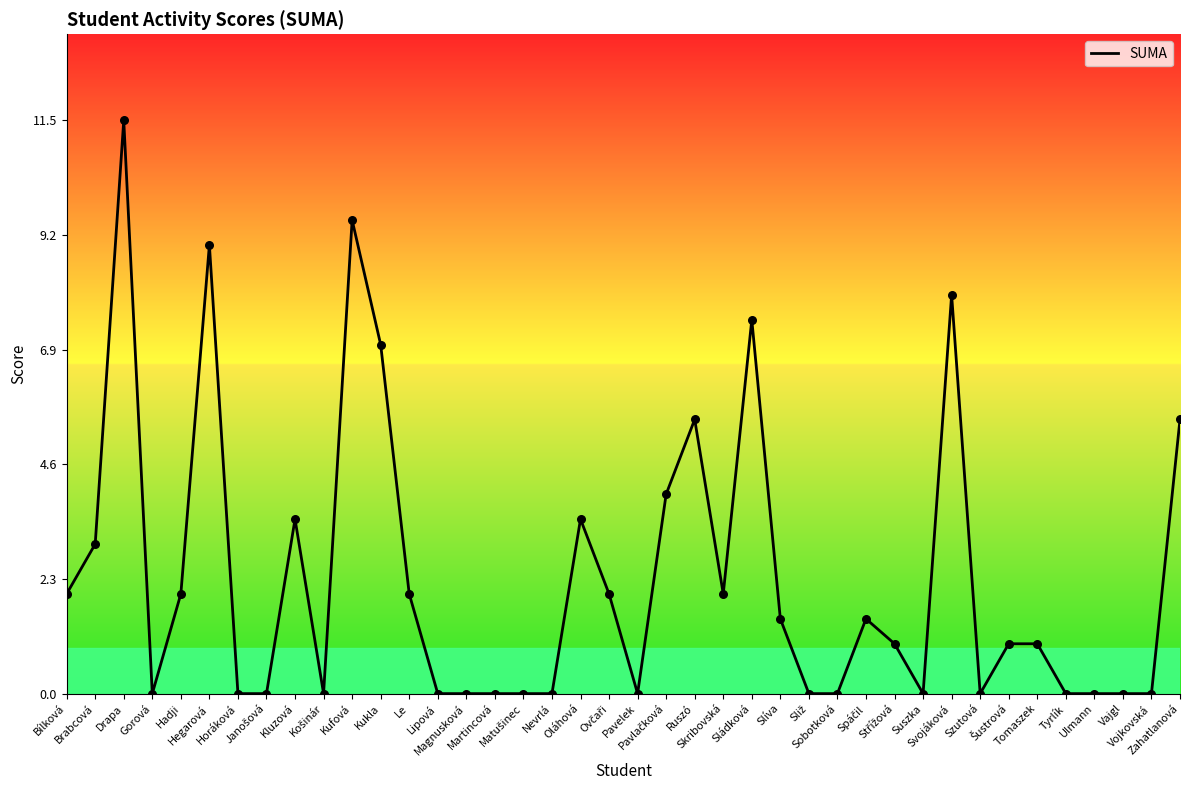

What is the change in value from Le to Magnusková?

-2.0